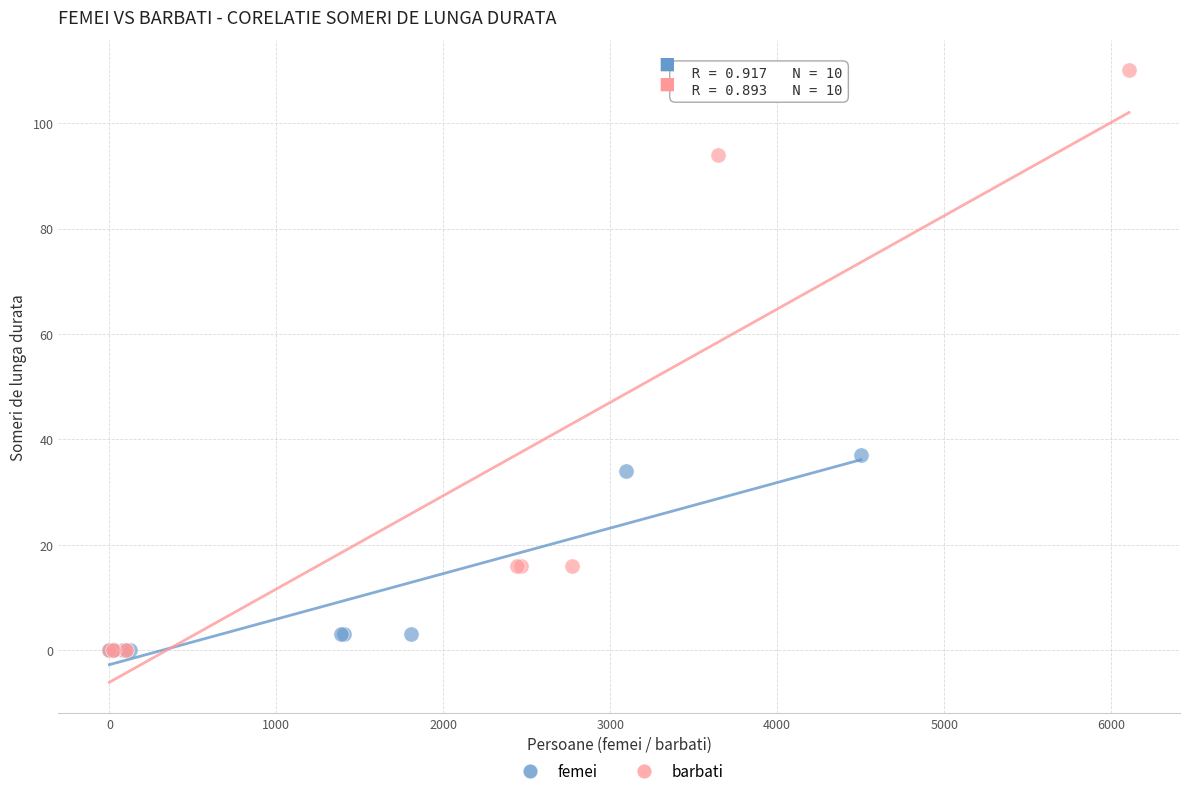

Which series has the largest Y range (max minus min)?

barbati